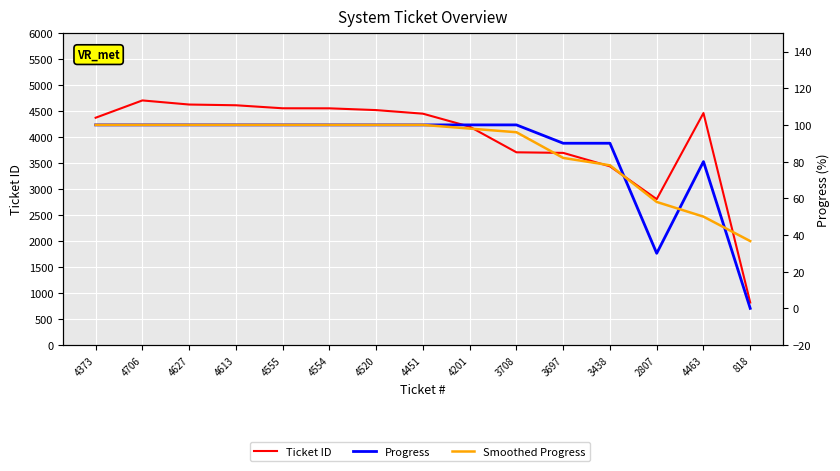

At which label does Progress reach its minimum?

818